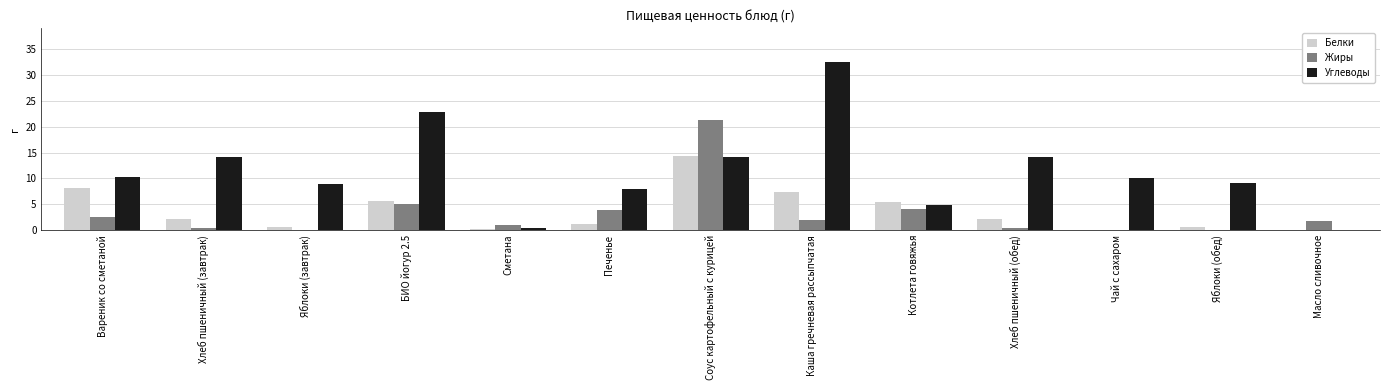

At which category is the sum across all series the highest?

Соус картофельный с курицей